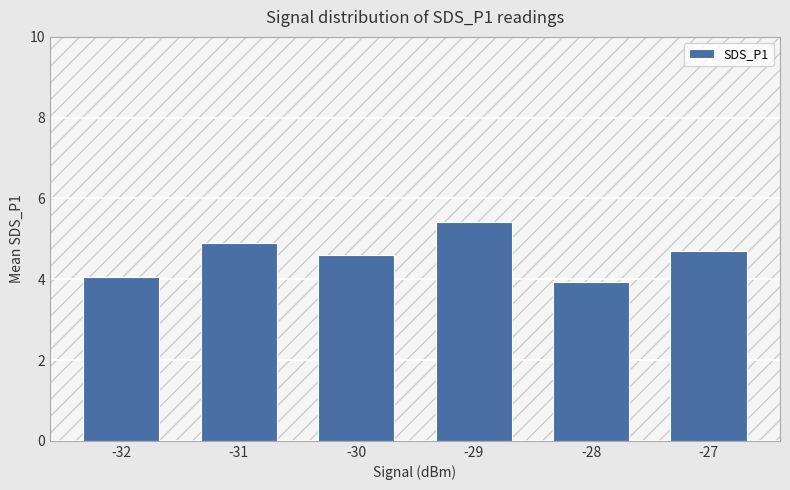

True or false: the data shows 3.5 at -29.

False